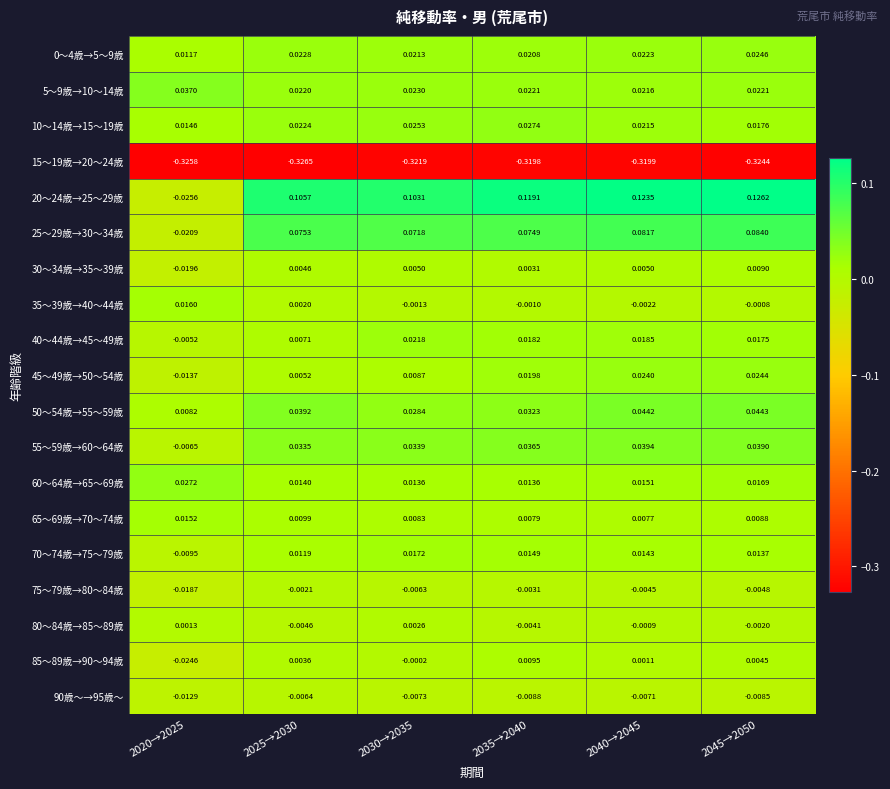

Which series has the largest total across all categories?

20～24歳→25～29歳